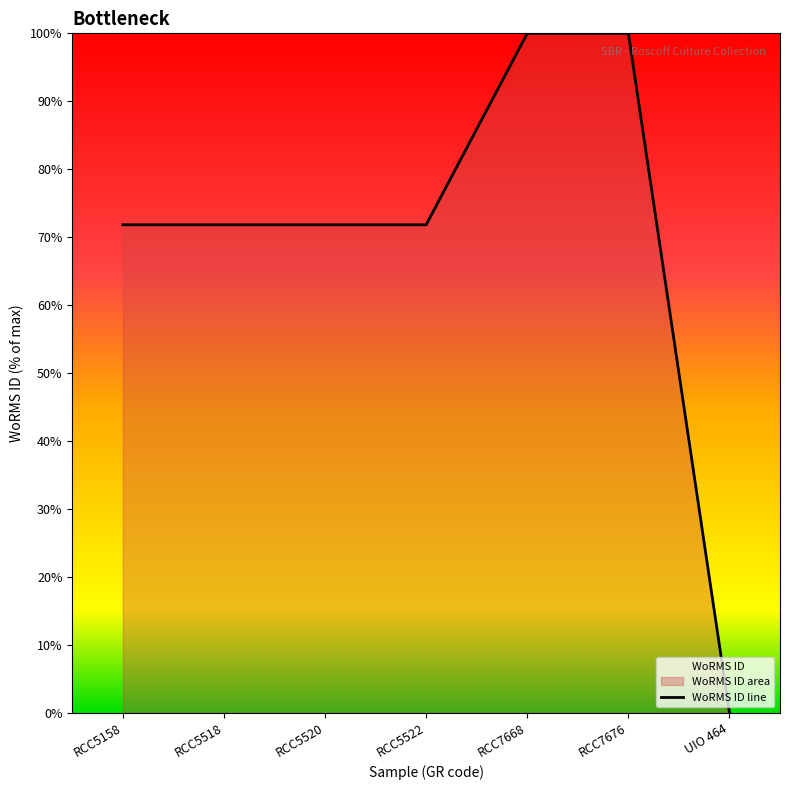

Reading left to right, what are all the values shown in this chart?

71.8	71.8	71.8	71.8	100.0	100.0	0.0